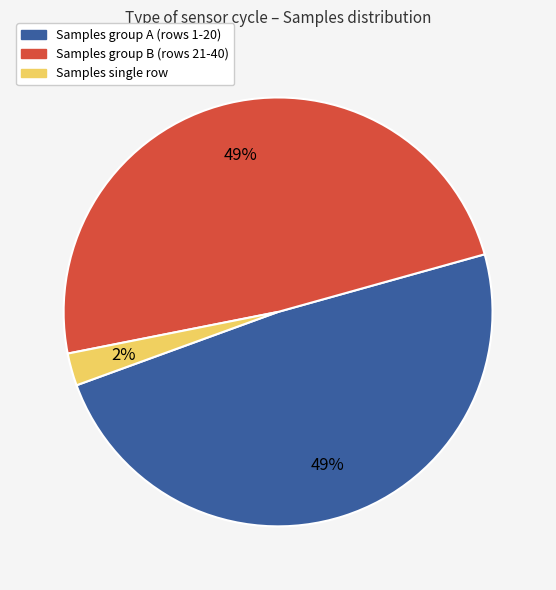

Does any single category account for the majority?

No